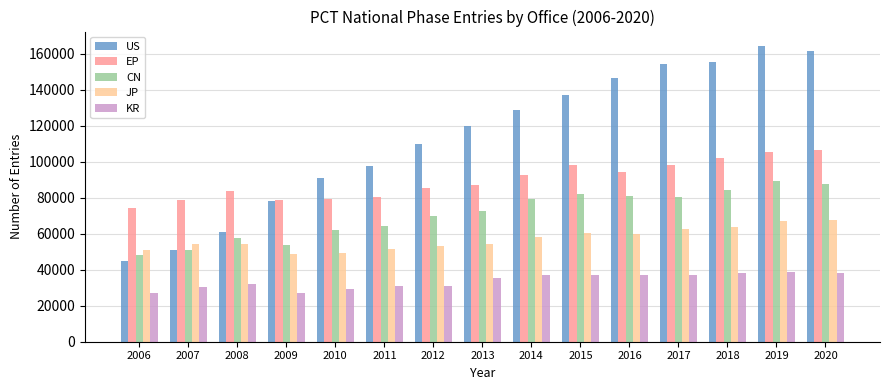

What is the difference between the highest and lowest values at 2010?

61415